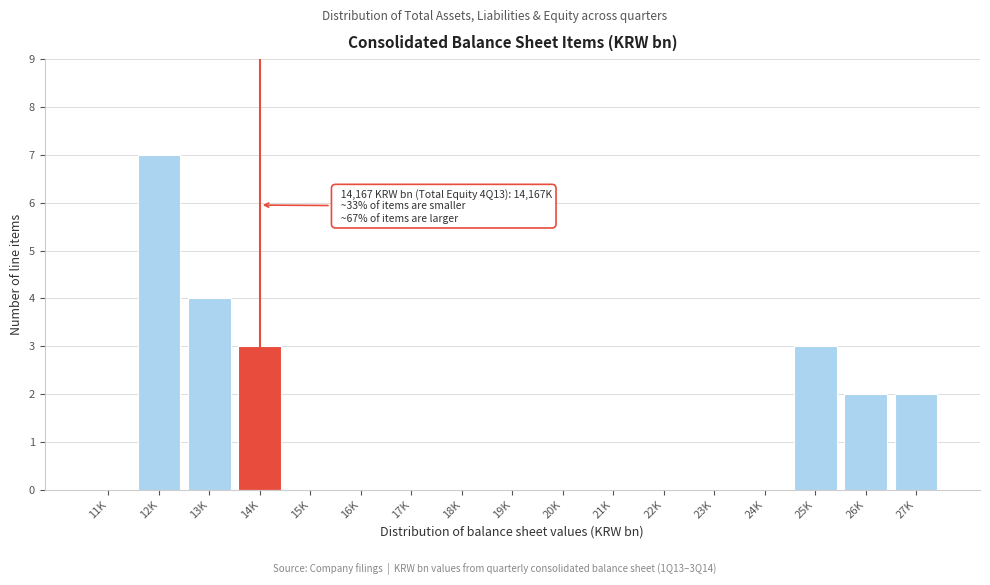

Reading right to left, what are all the values shown in this chart?

27K=2	26K=2	25K=3	24K=0	23K=0	22K=0	21K=0	20K=0	19K=0	18K=0	17K=0	16K=0	15K=0	14K=3	13K=4	12K=7	11K=0